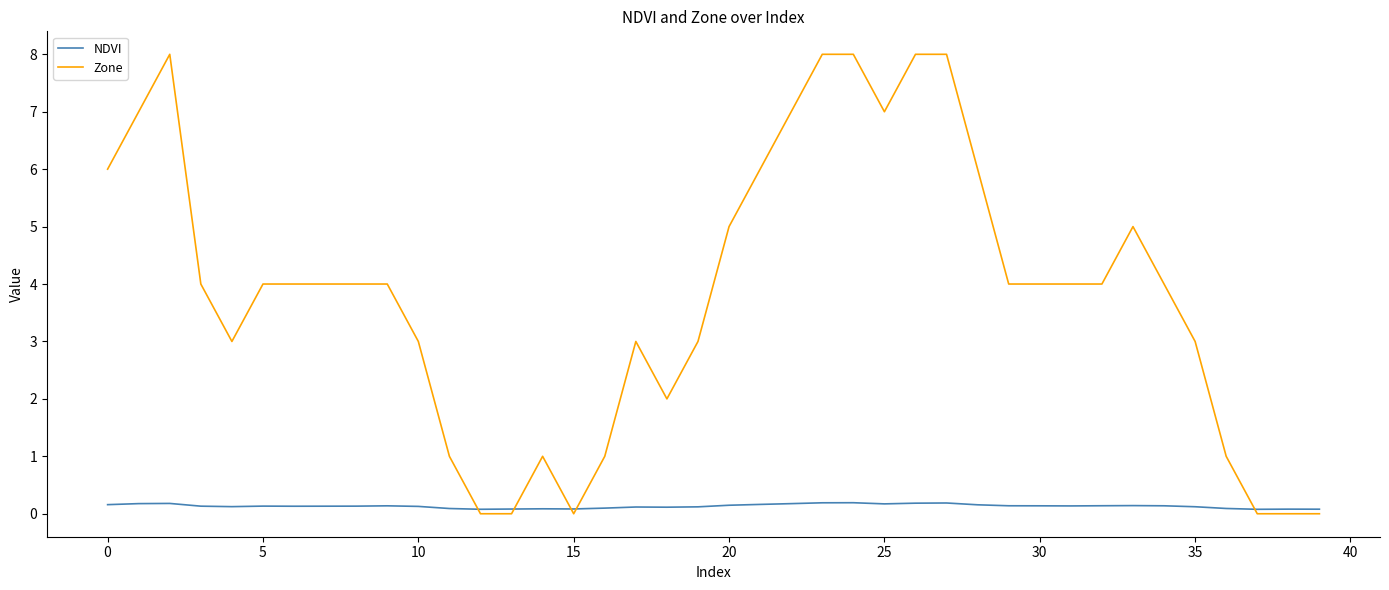

List the series in order of their peak value, highest first.

Zone, NDVI